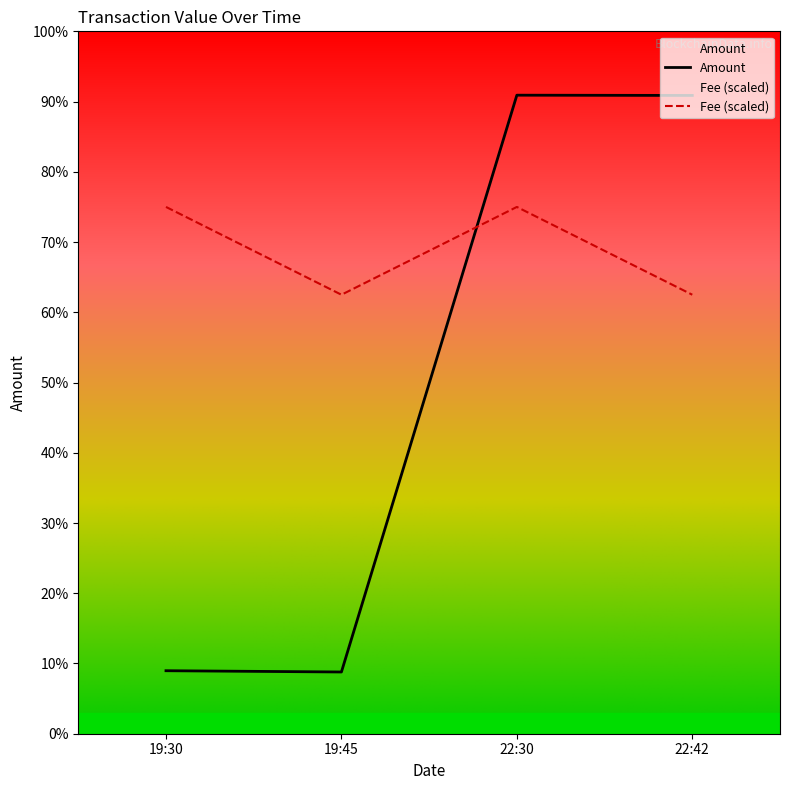

Where do Fee and Amount first cross each other?

19:45 and 22:30